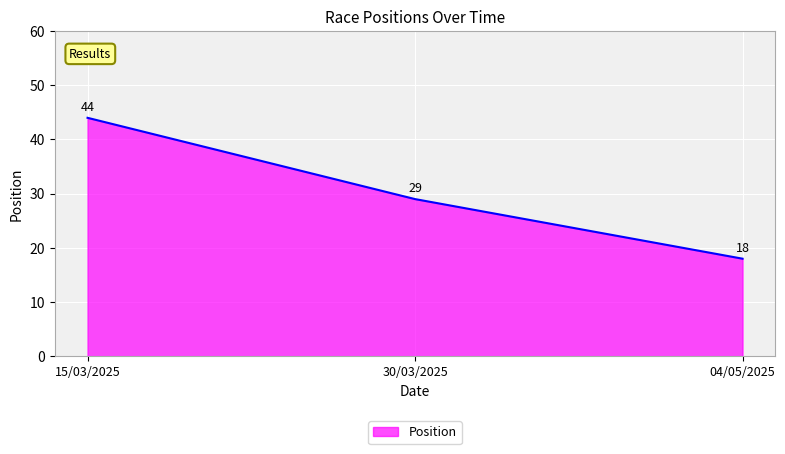

Reading left to right, extract all data points from this chart.

44	29	18